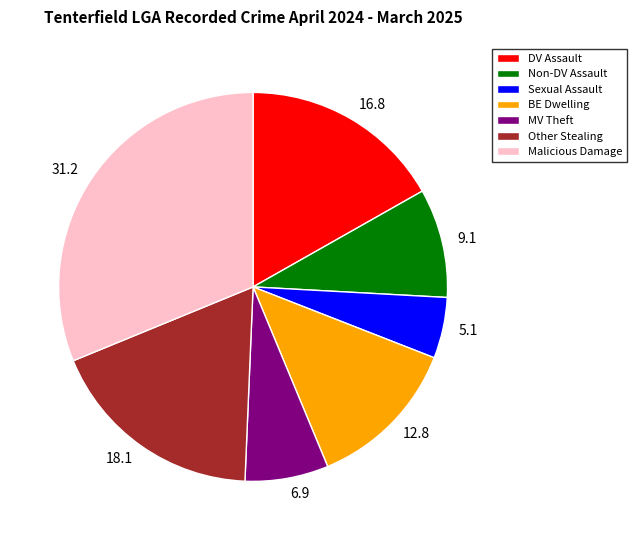

Does any single category account for the majority?

No